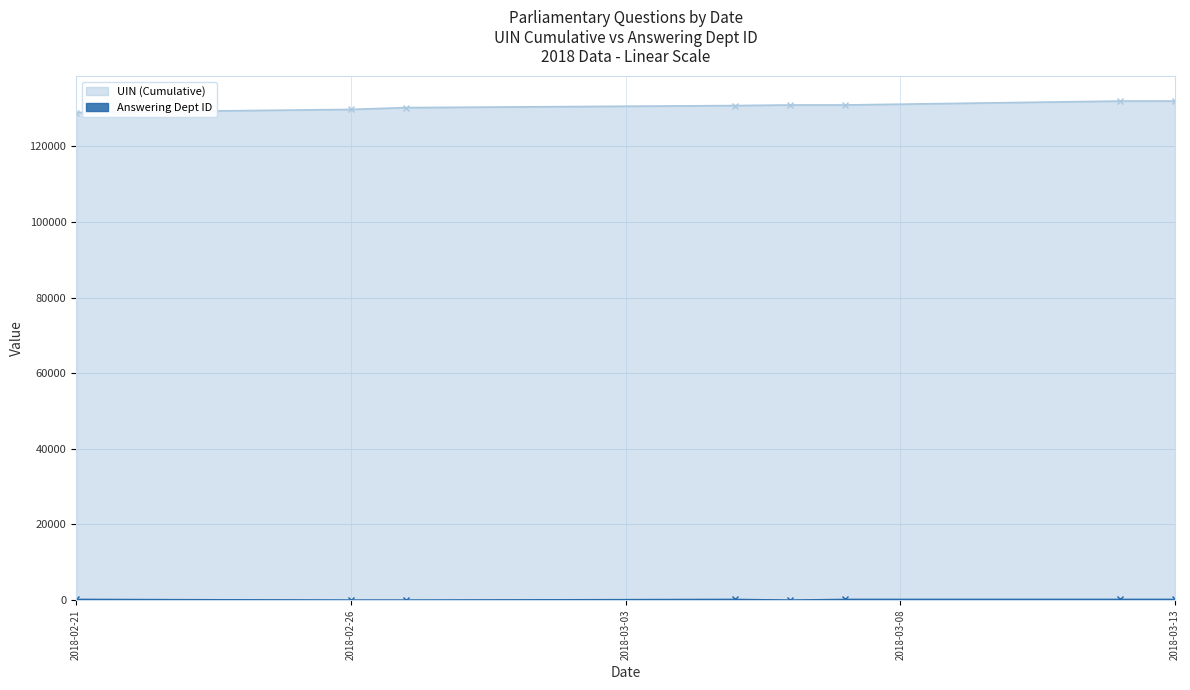

Where is the first local minimum for Answering Dept ID?

2018-02-27